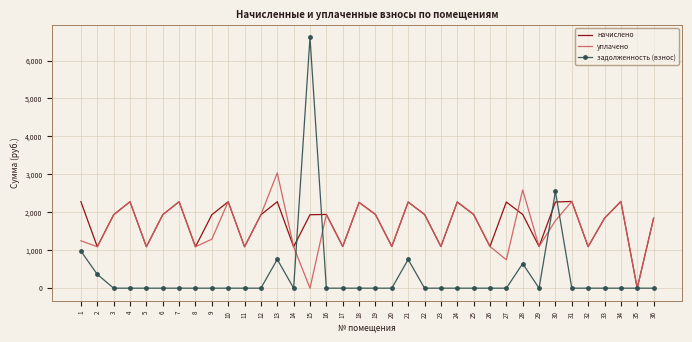

What is the difference between the second highest and minimum values in the задолженность (взнос) series?

2549.3